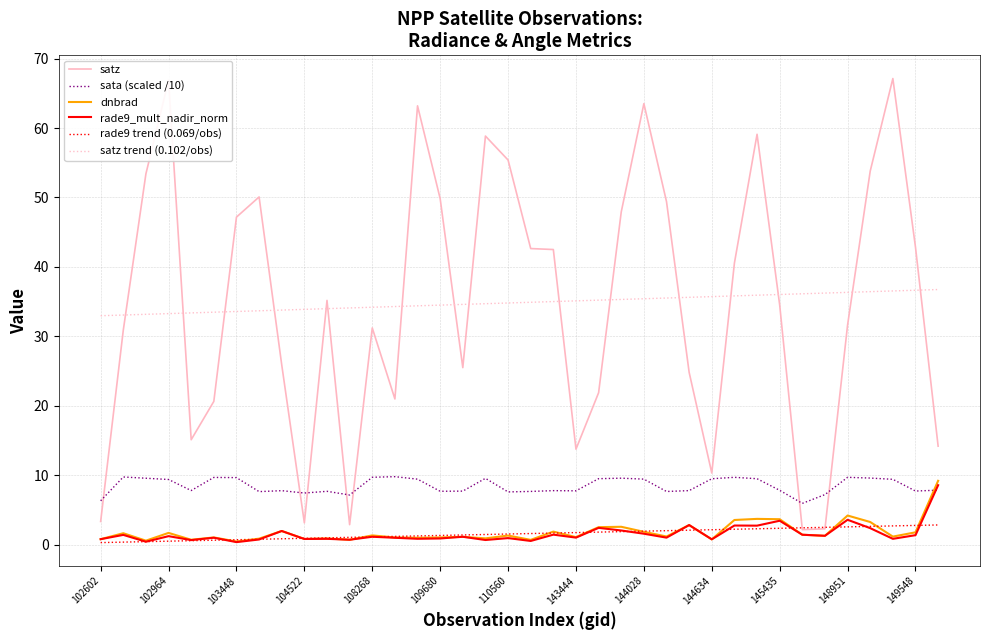

List the series in order of their peak value, lowest first.

rade9 trend (0.069/obs), rade9_mult_nadir_norm, dnbrad, sata (scaled /10), satz trend (0.102/obs), satz